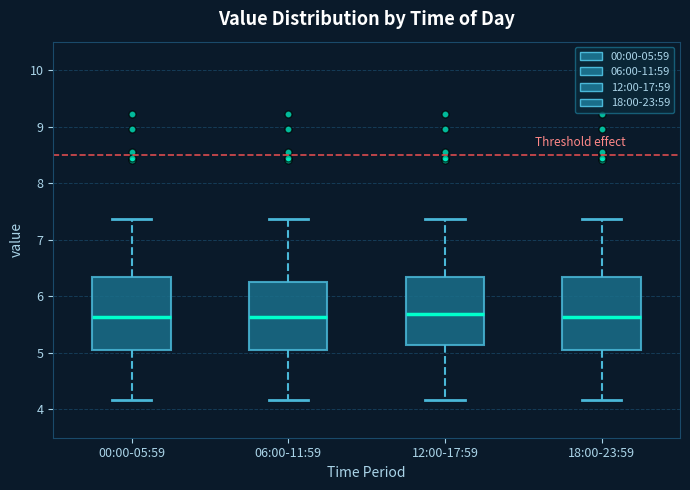

Reading left to right, read every box against the y-axis: the position of its median line, the range the box covers, and the ends of its whiskers. The values are not printed on the chart, so give them approximately, as read against the axis.

00:00-05:59: median 5.6, box 5.0 to 6.3, whiskers 4.2 to 7.4
06:00-11:59: median 5.6, box 5.0 to 6.2, whiskers 4.2 to 7.4
12:00-17:59: median 5.7, box 5.1 to 6.3, whiskers 4.2 to 7.4
18:00-23:59: median 5.6, box 5.0 to 6.3, whiskers 4.2 to 7.4